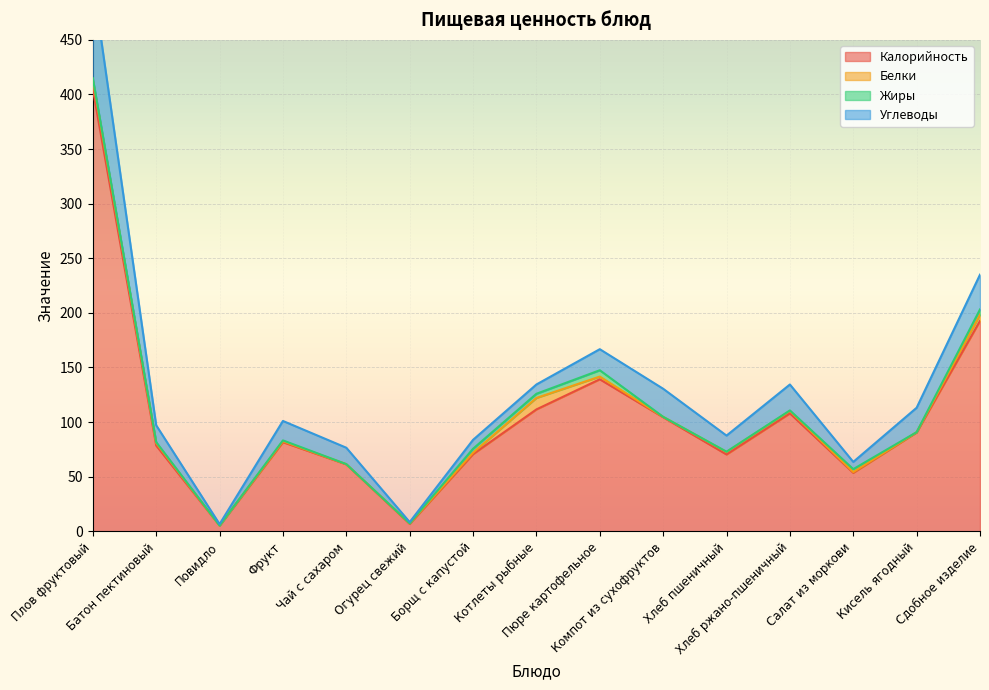

What are all the series names shown in the legend?

Калорийность, Белки, Жиры, Углеводы